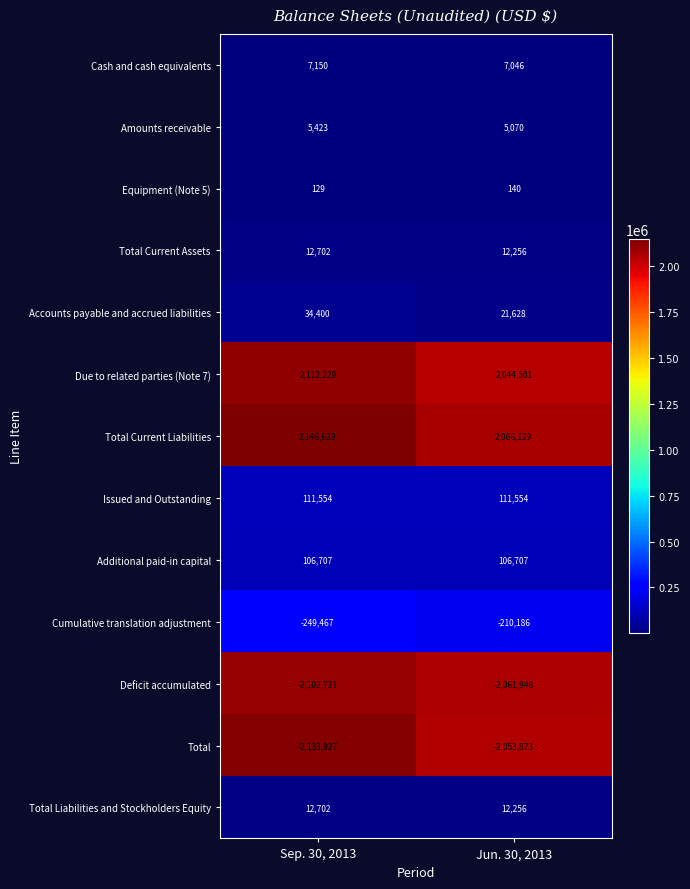

Reading left to right, transcribe all the data shown in this chart.

Cash and cash equivalents: Sep. 30, 2013=7150	Jun. 30, 2013=7046
Amounts receivable: Sep. 30, 2013=5423	Jun. 30, 2013=5070
Equipment (Note 5): Sep. 30, 2013=129	Jun. 30, 2013=140
Total Current Assets: Sep. 30, 2013=12702	Jun. 30, 2013=12256
Accounts payable and accrued liabilities: Sep. 30, 2013=34400	Jun. 30, 2013=21628
Due to related parties (Note 7): Sep. 30, 2013=2112229	Jun. 30, 2013=2044501
Total Current Liabilities: Sep. 30, 2013=2146629	Jun. 30, 2013=2066129
Issued and Outstanding: Sep. 30, 2013=111554	Jun. 30, 2013=111554
Additional paid-in capital: Sep. 30, 2013=106707	Jun. 30, 2013=106707
Cumulative translation adjustment: Sep. 30, 2013=-249467	Jun. 30, 2013=-210186
Deficit accumulated: Sep. 30, 2013=-2102721	Jun. 30, 2013=-2061948
Total: Sep. 30, 2013=-2133927	Jun. 30, 2013=-2053873
Total Liabilities and Stockholders Equity: Sep. 30, 2013=12702	Jun. 30, 2013=12256